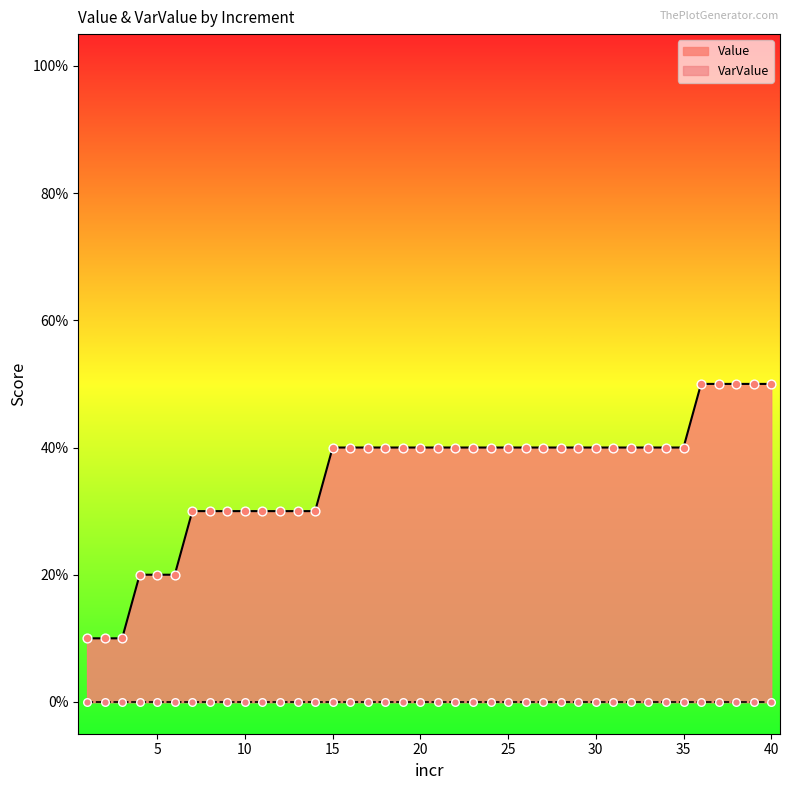

What is the change in value from 5 to 37?

+0.3